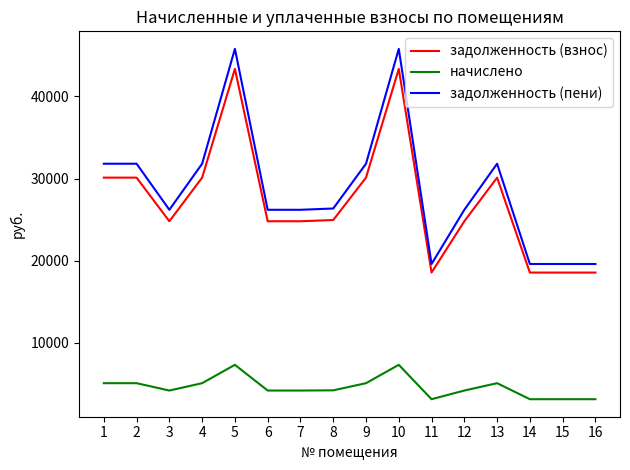

What is the difference between the highest and lowest values at 10?

38472.7